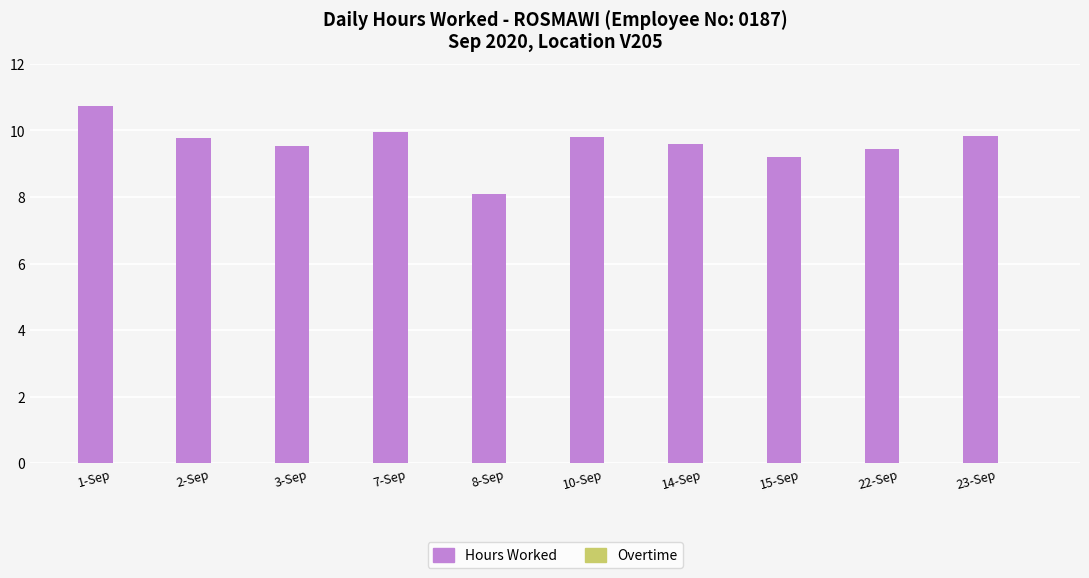

What is the ratio of the value at 2-Sep to the value at 1-Sep?

0.9